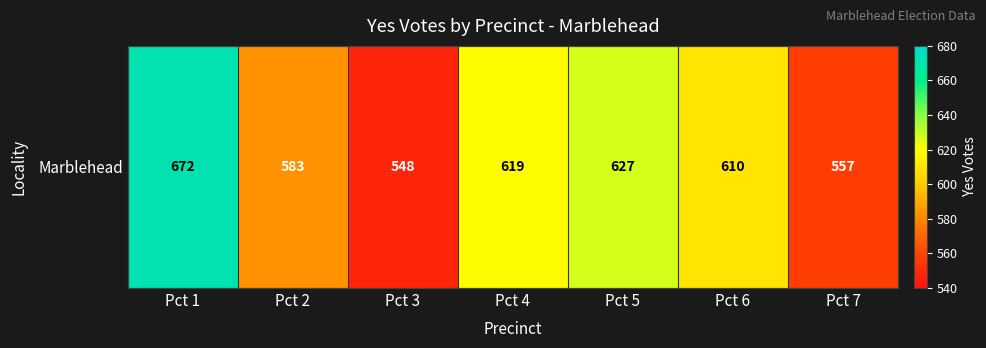

List the labels in order of value, smallest first.

Pct 3, Pct 7, Pct 2, Pct 6, Pct 4, Pct 5, Pct 1